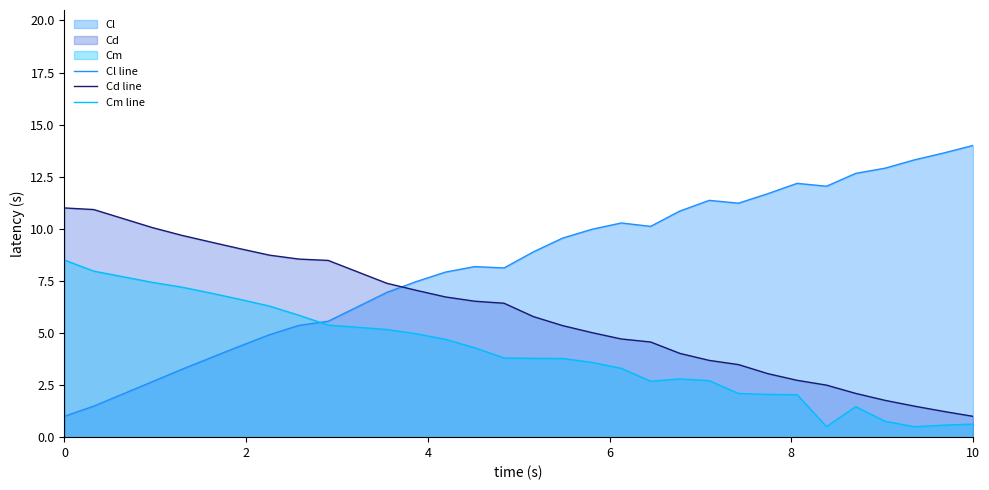

Which series has the largest range (max minus min)?

Cl line